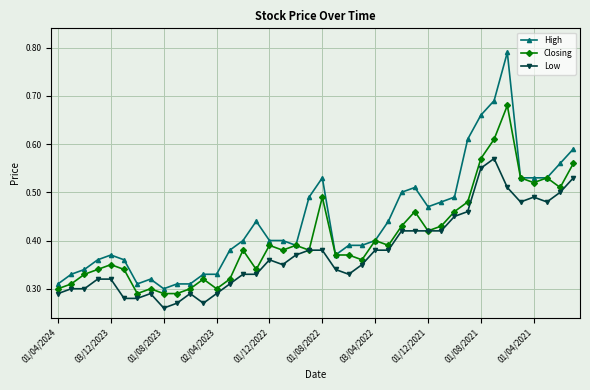

Is this an area chart (filled region under the line)?

No